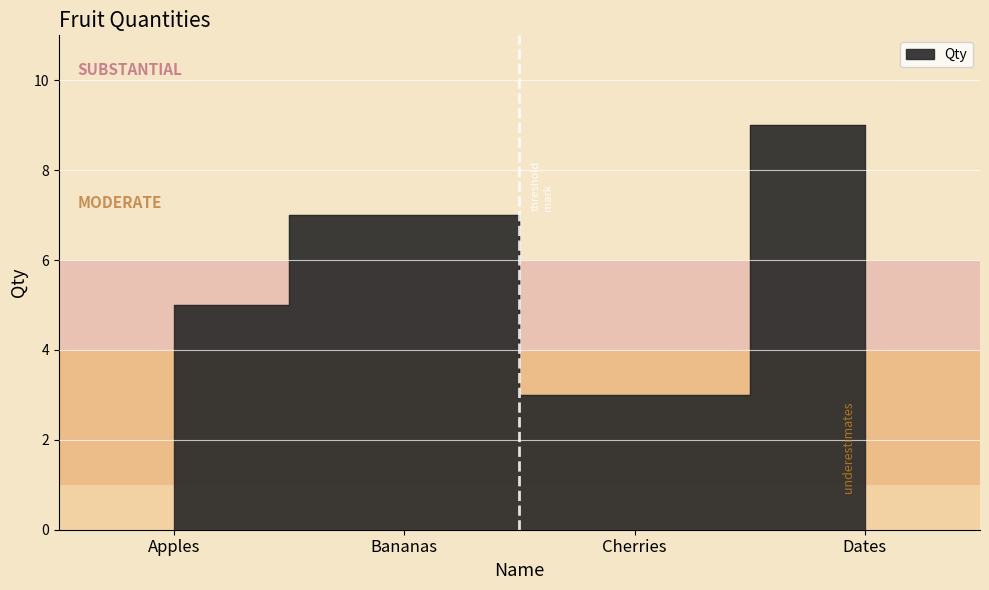

True or false: there are more than 2 points higher than both neighbors.

False